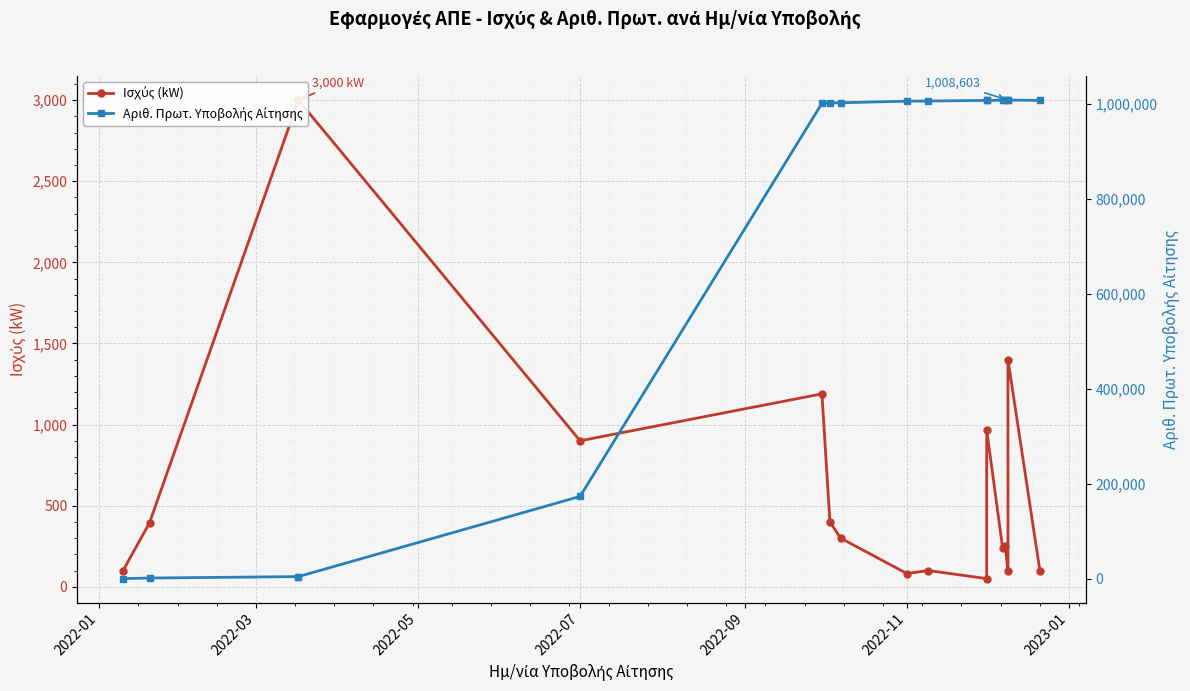

Which series ends up on top after the final intersection of Αριθ. Πρωτ. Υποβολής Αίτησης and Ισχύς (kW)?

Αριθ. Πρωτ. Υποβολής Αίτησης